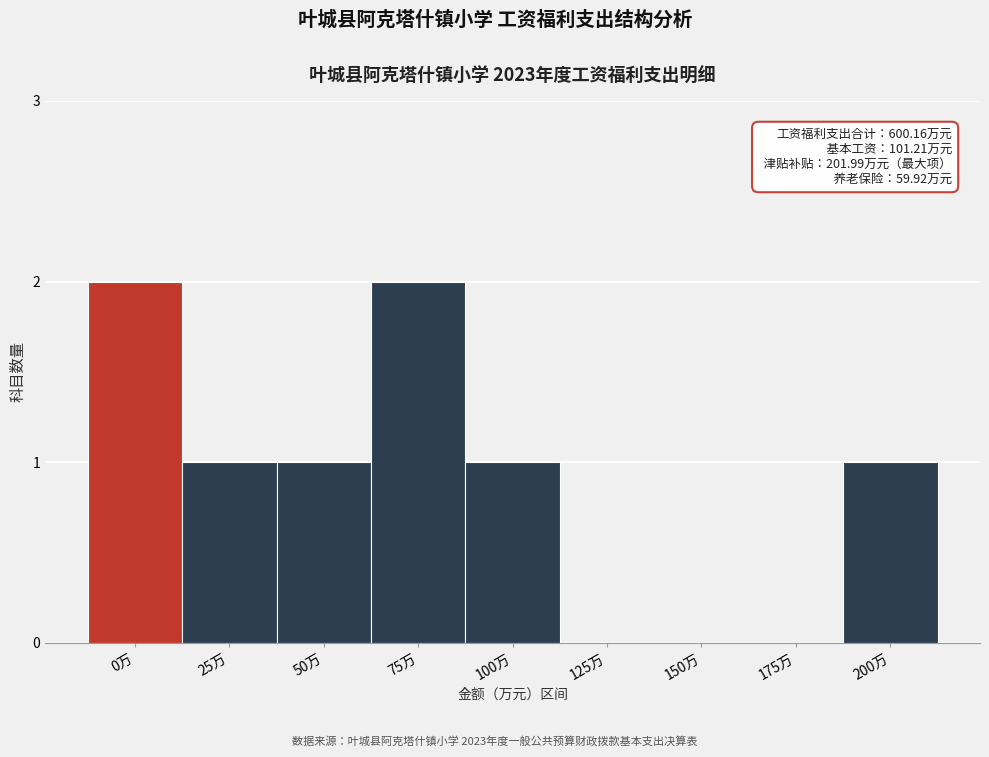

Reading left to right, list all the values displayed in this chart.

0万=2	25万=1	50万=1	75万=2	100万=1	125万=0	150万=0	175万=0	200万=1